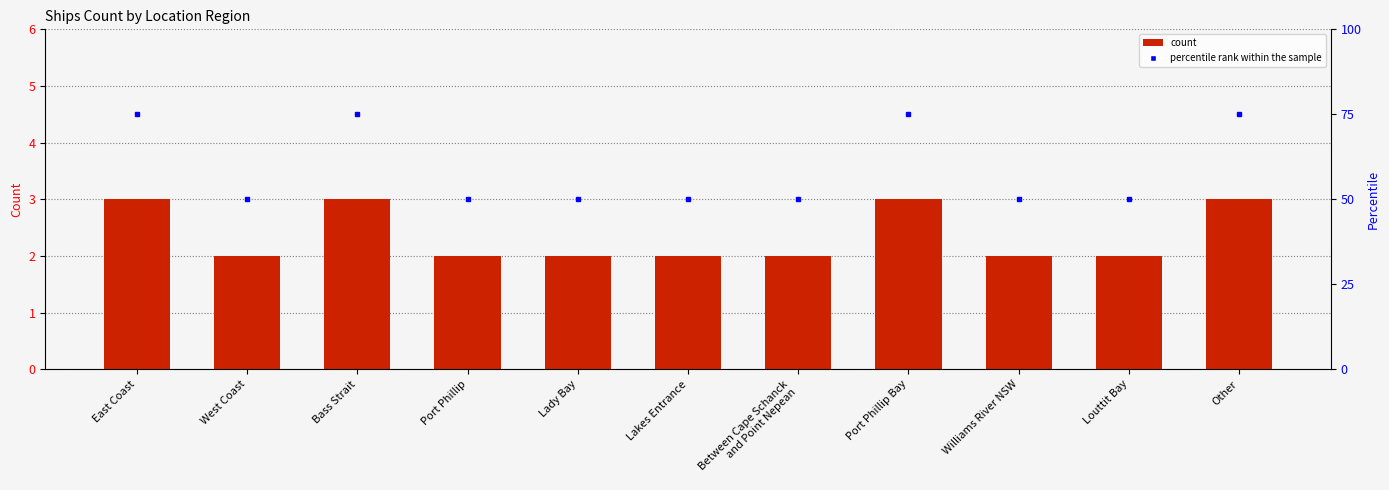

What is the label of the 5th bar from the left?

Lady Bay